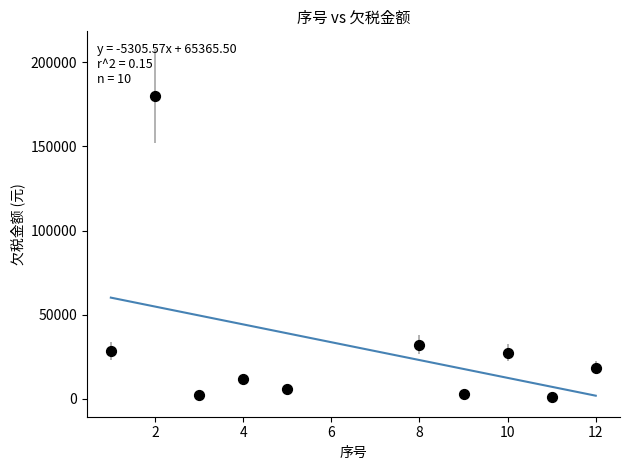

What Y value in the scatter plot is closest to 90401?

32115.0